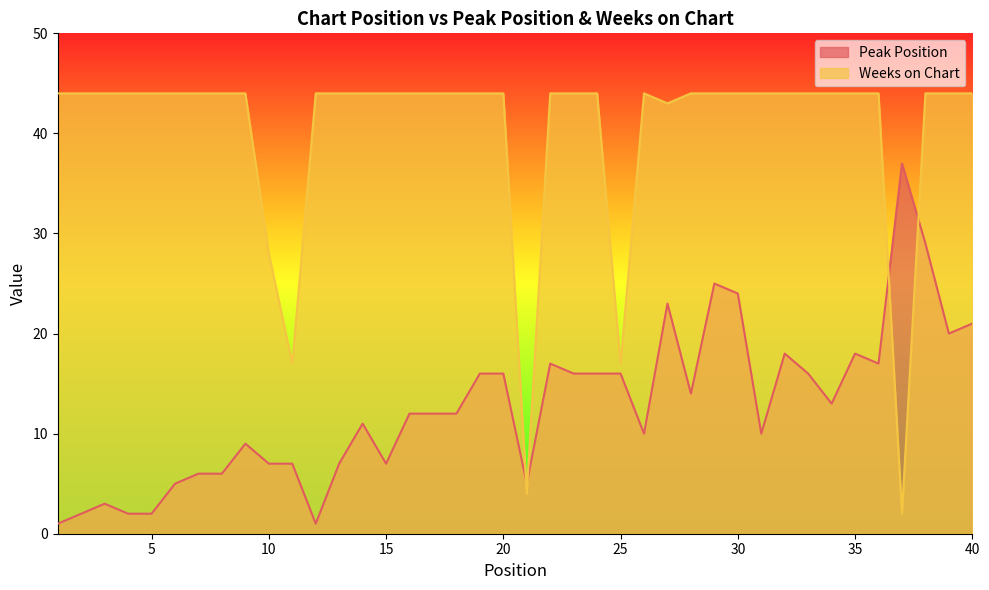

Between 13 and 18, which is larger?

18